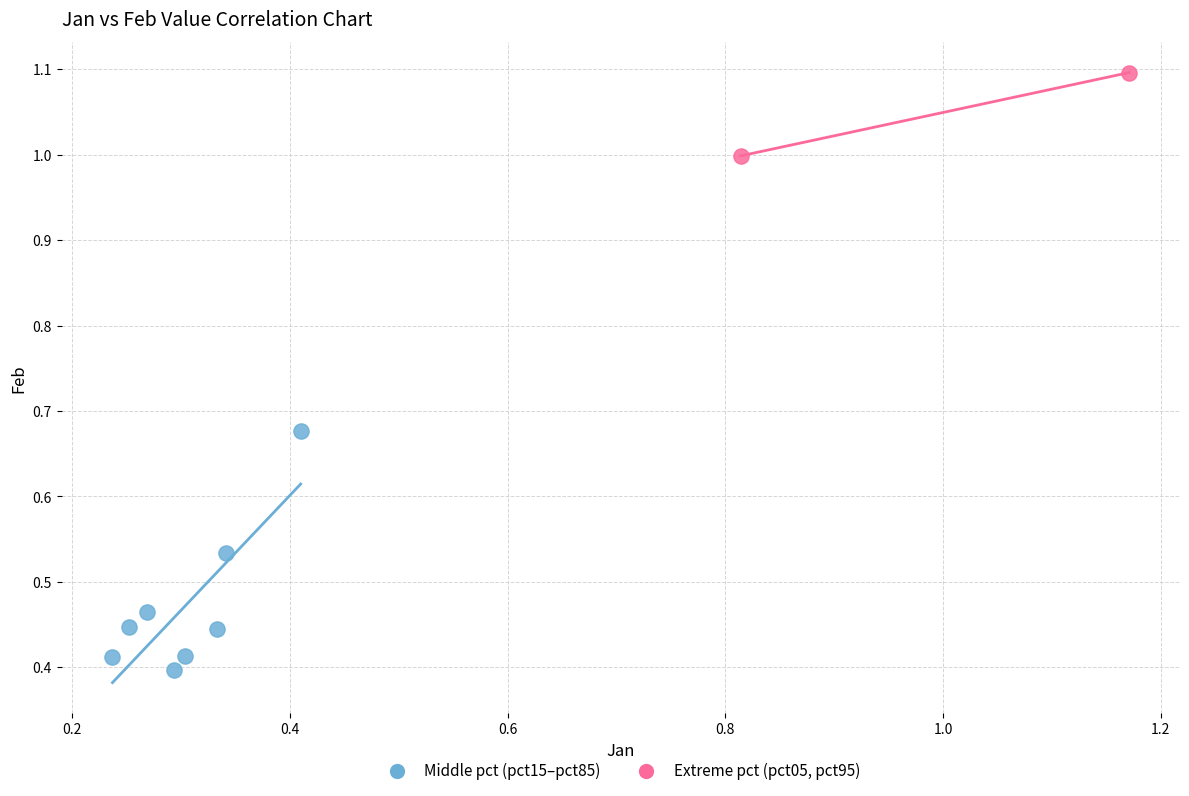

What are all the series names shown in the legend?

Middle pct (pct15–pct85), Extreme pct (pct05, pct95)